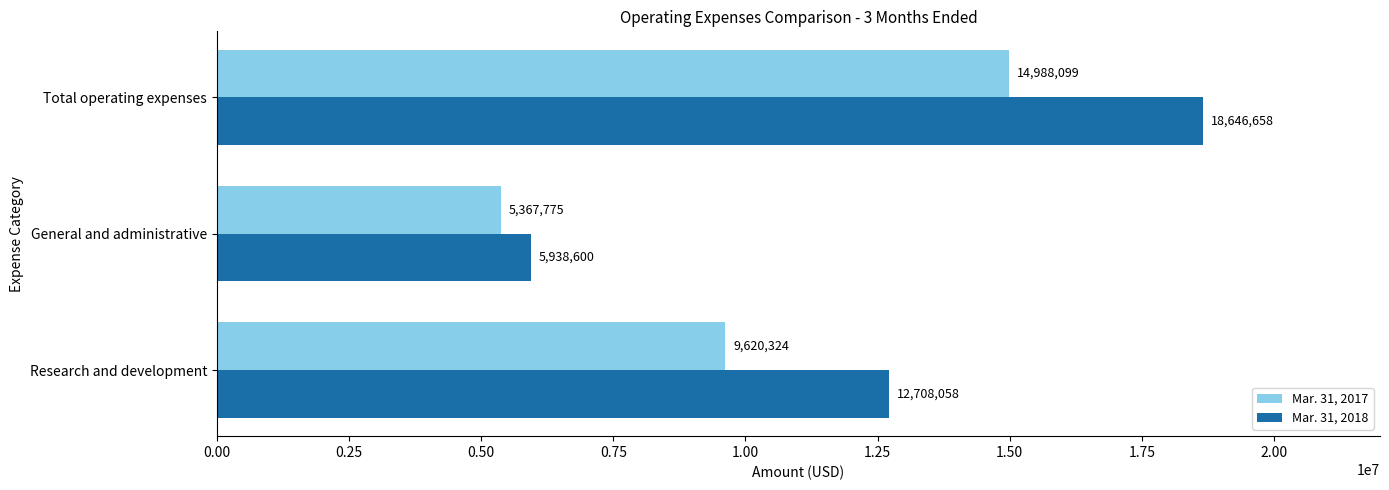

Between Research and development and Total operating expenses, which series saw the biggest shift?

Mar. 31, 2018